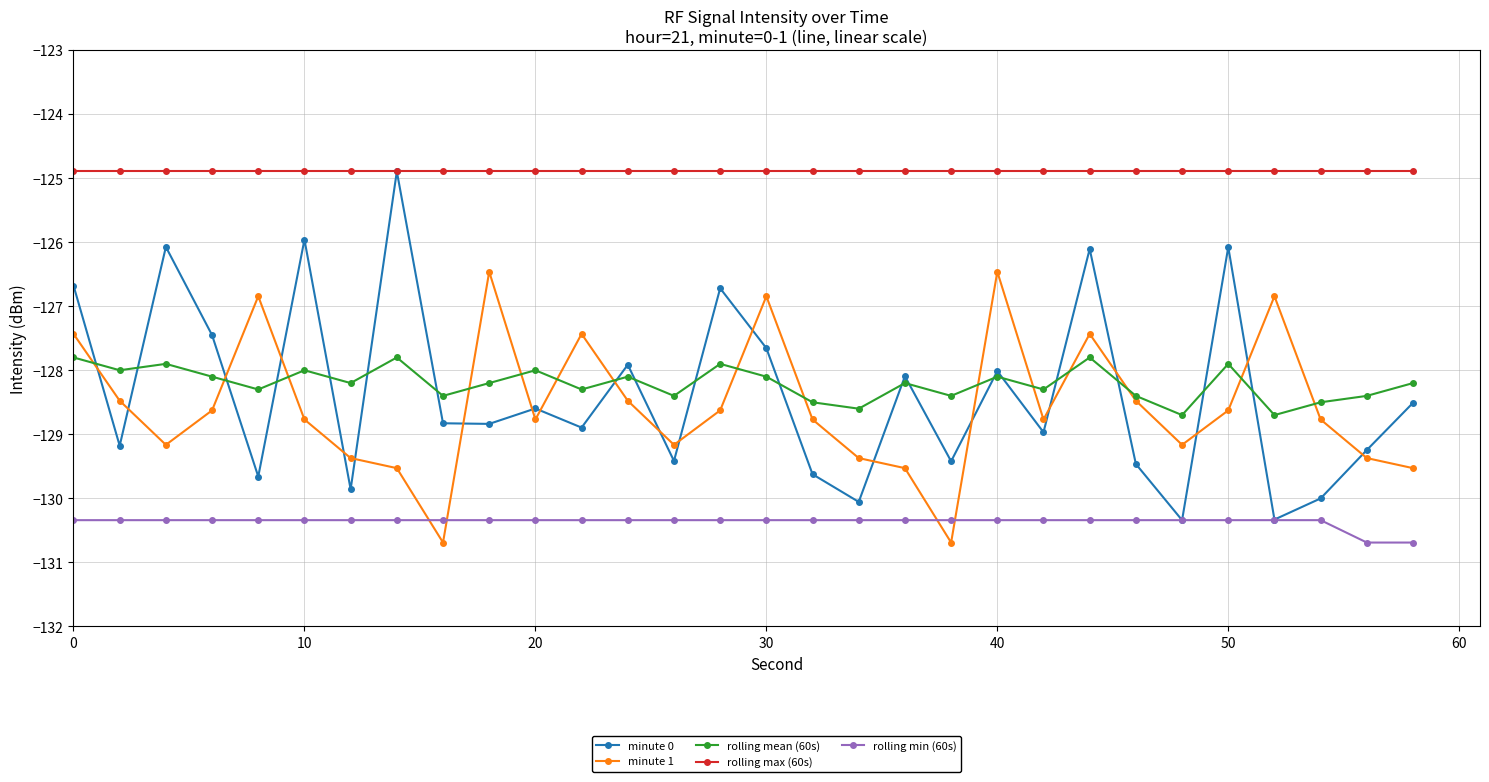

What is the minimum value for minute 1?

-130.7